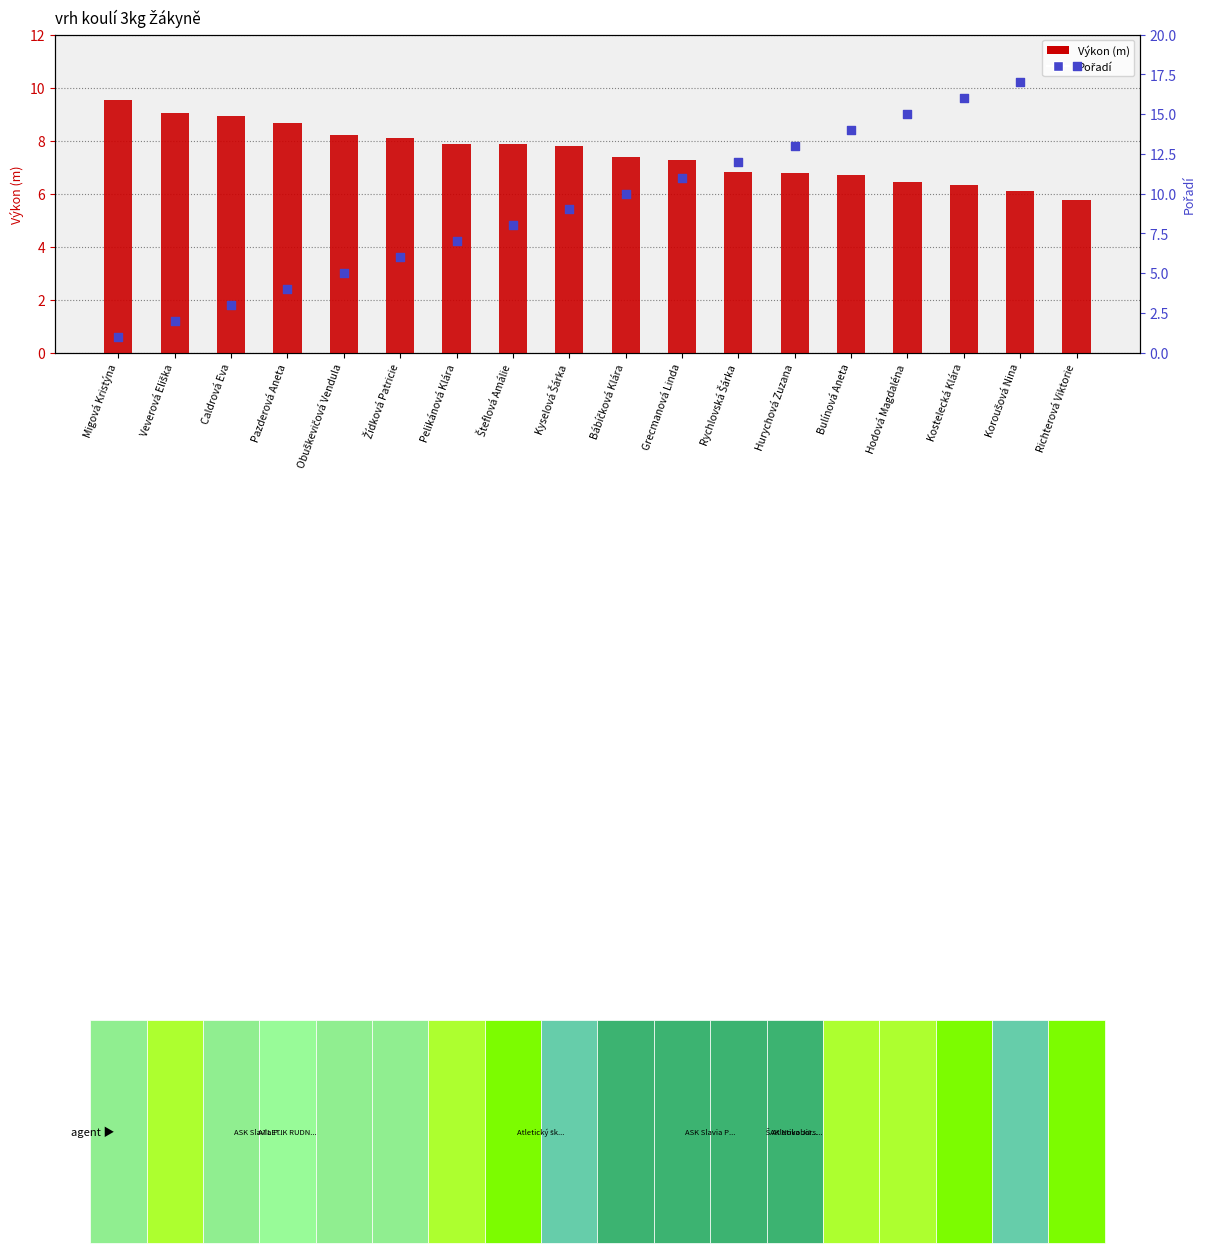

What are all the series names shown in the legend?

Výkon (m), Pořadí